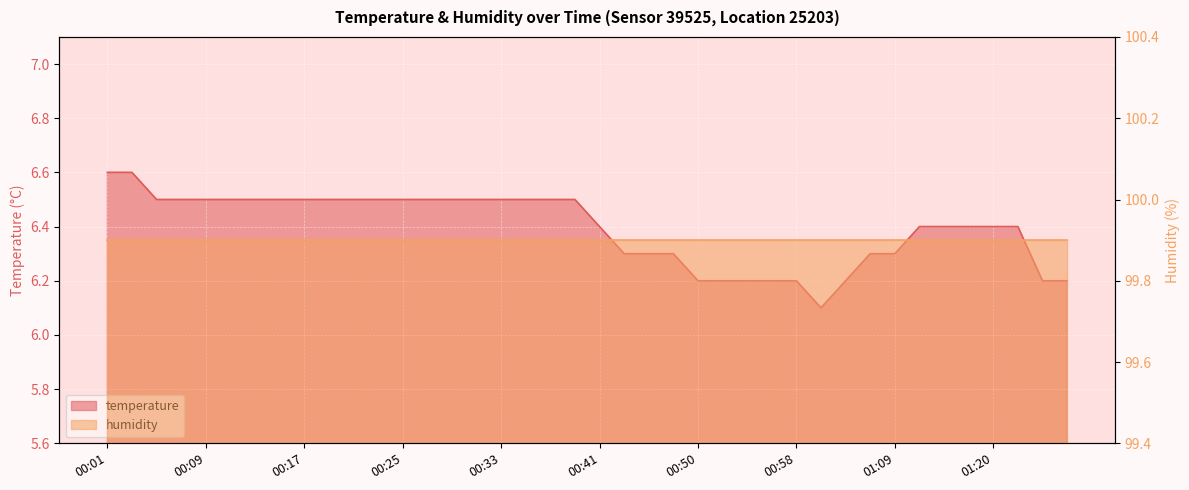

What is the sum of the values at 00:39 and 00:11?

13.0